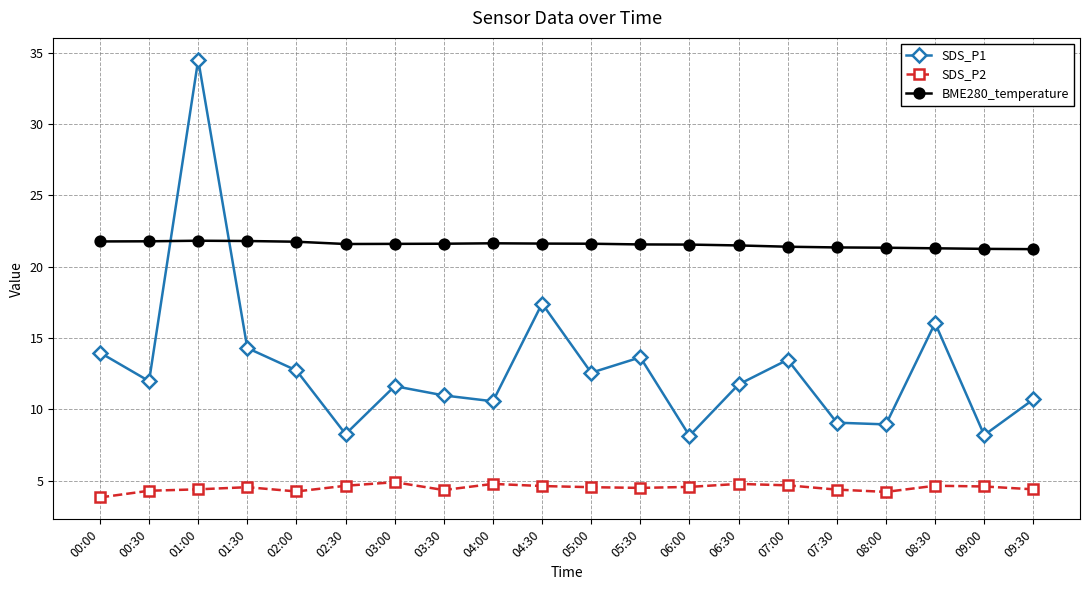

At which category does the chart reach its minimum across all series?

00:00